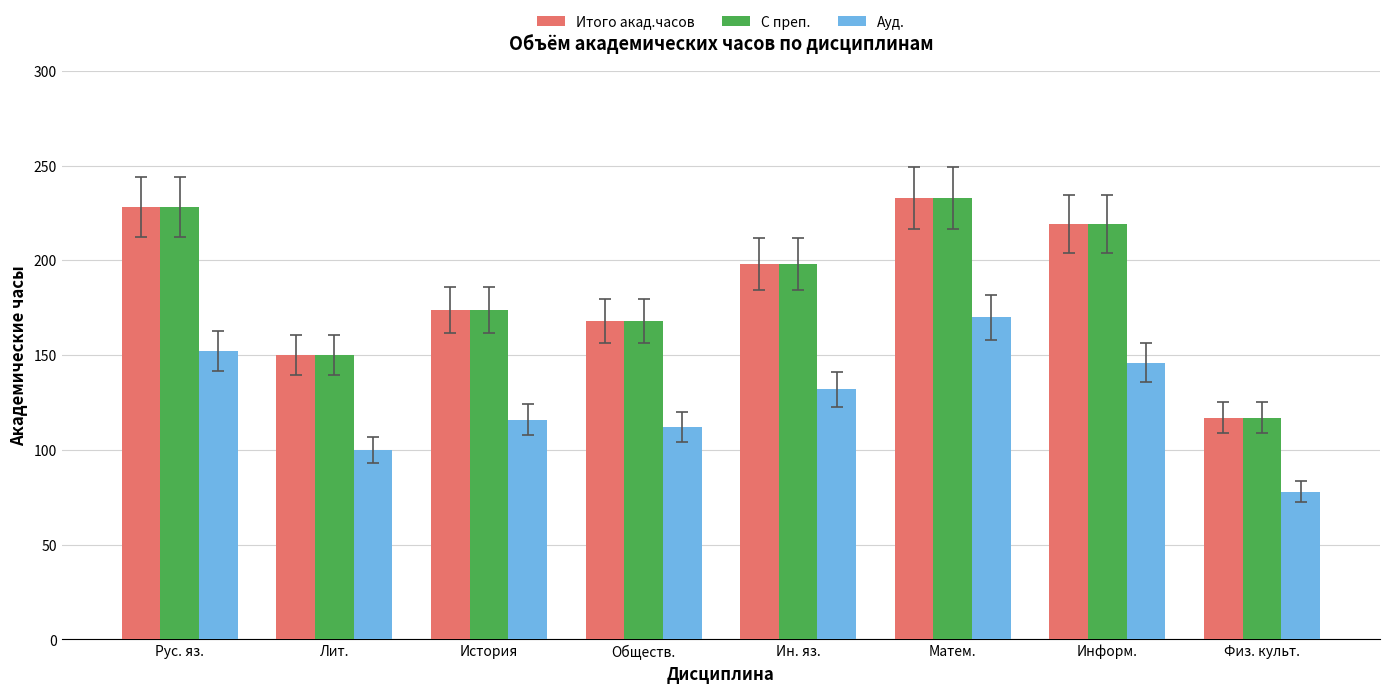

Are the bars horizontal?

No